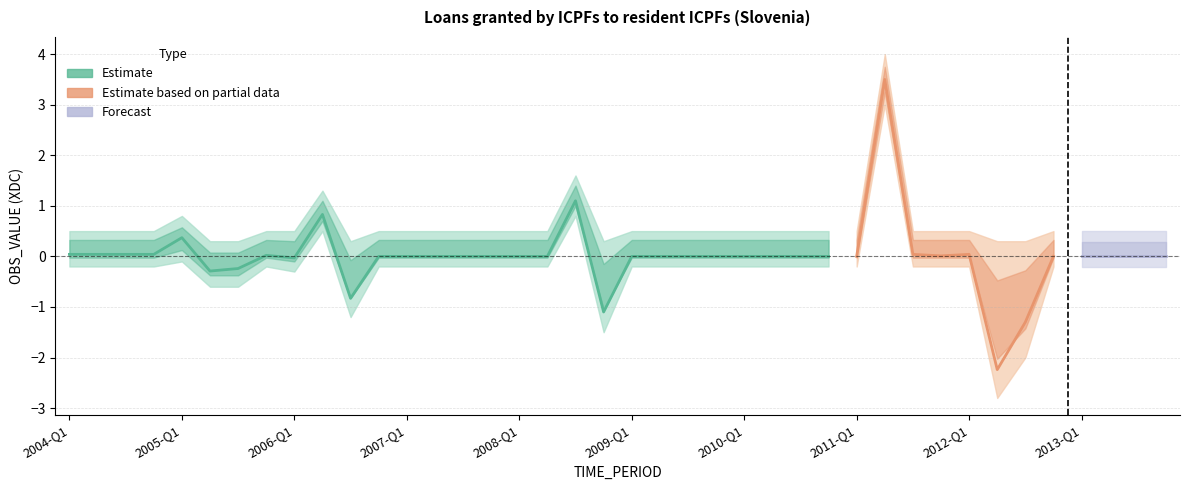

True or false: Loans granted by ICPFs to resident ICPFs and Lower bound cross at least once.

False